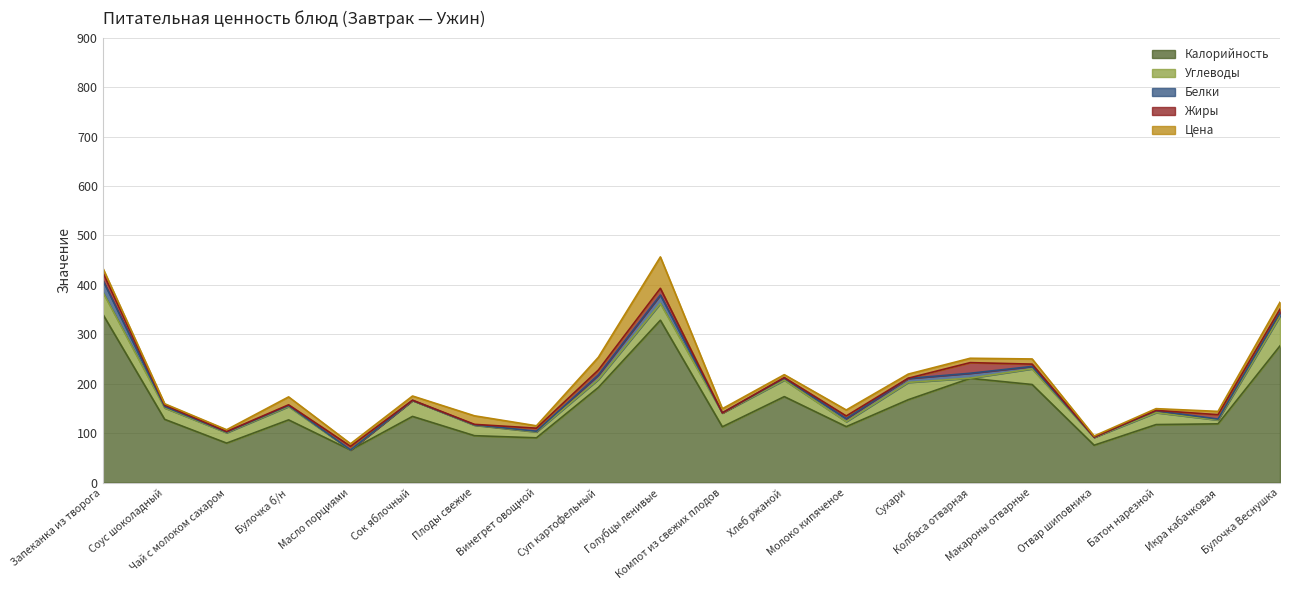

Read the Жиры value at Соус шоколадный.

3.0